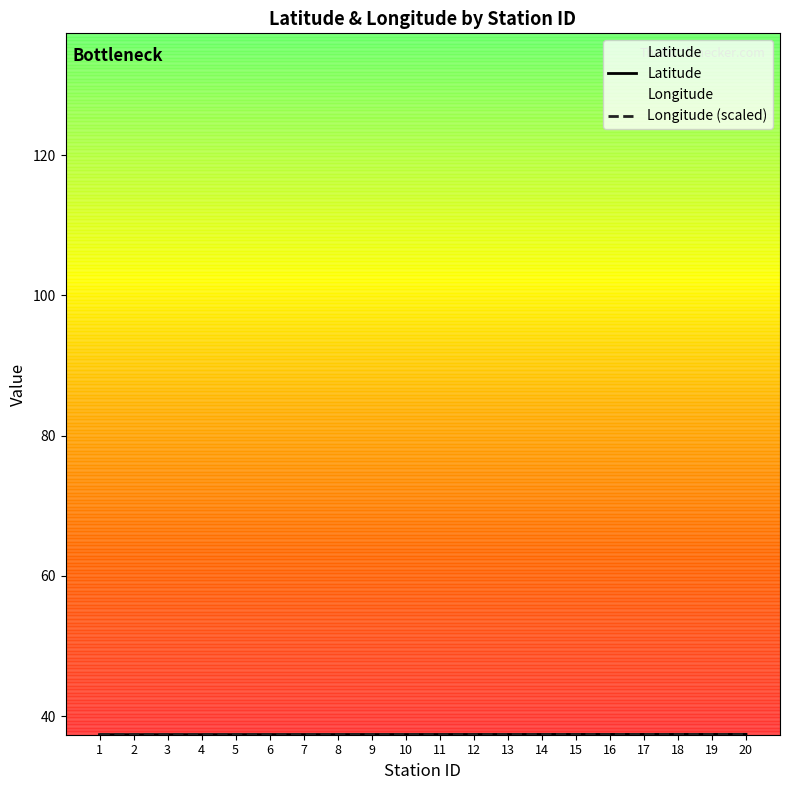

Between 16 and 20, which series saw the biggest shift?

Latitude